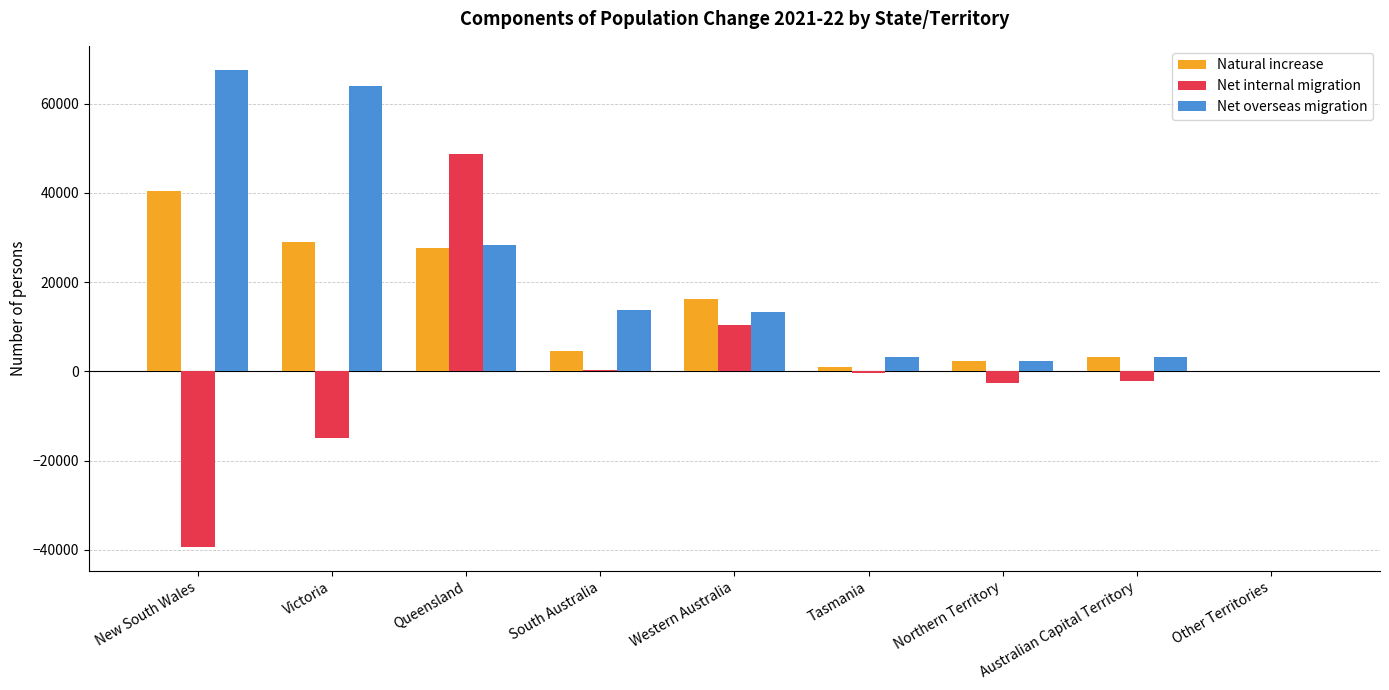

Between Victoria and Western Australia, which series saw the biggest shift?

Net overseas migration